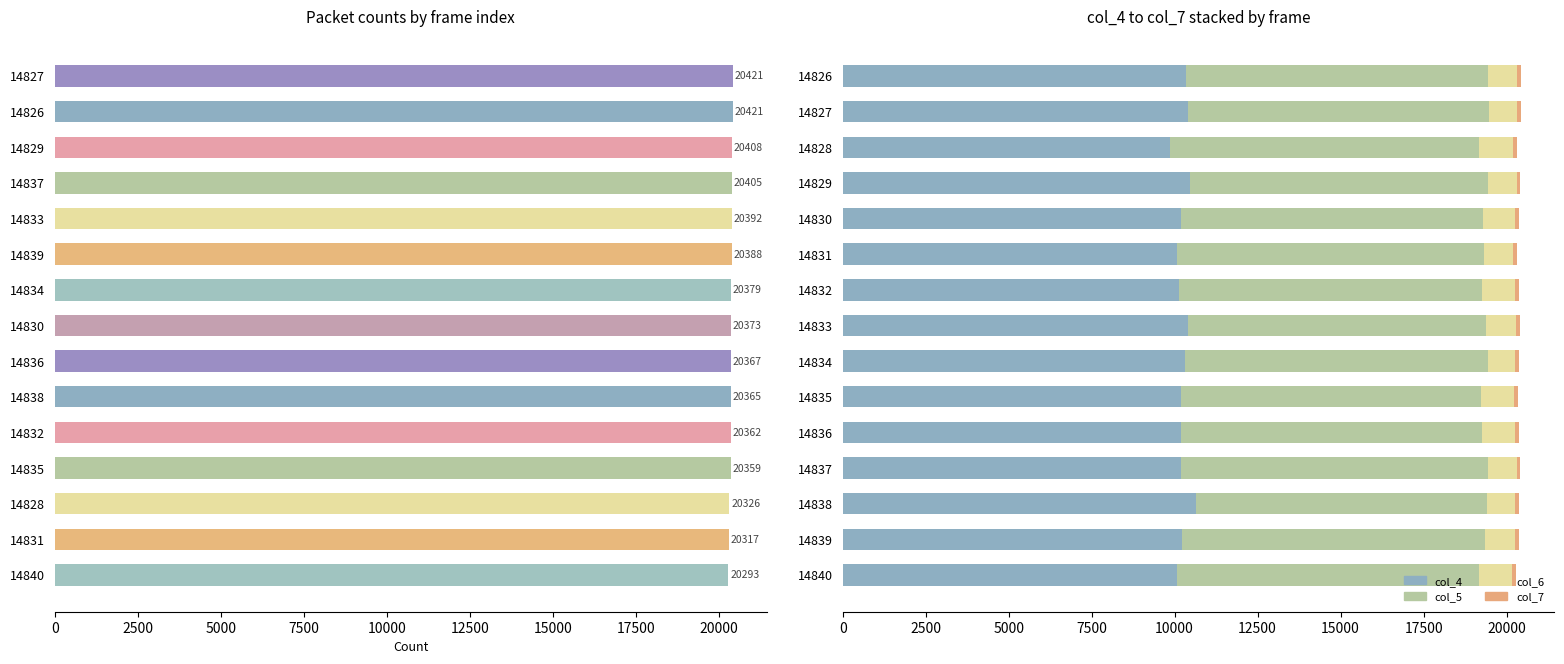

Rank the series at 22500 from lowest to highest value.

col_7, col_6, col_5, col_4, Total